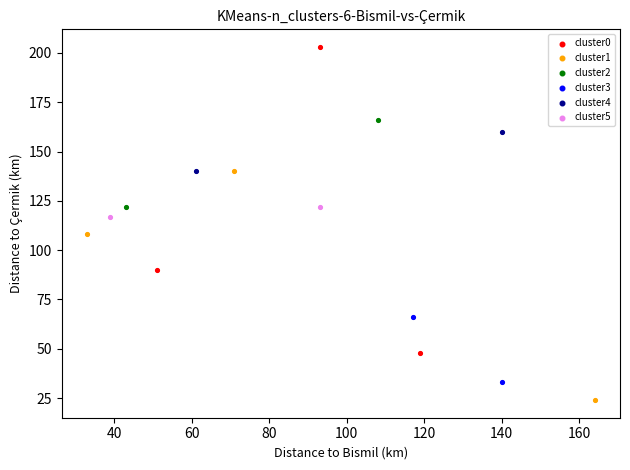

Which series reaches the maximum Y coordinate?

cluster0